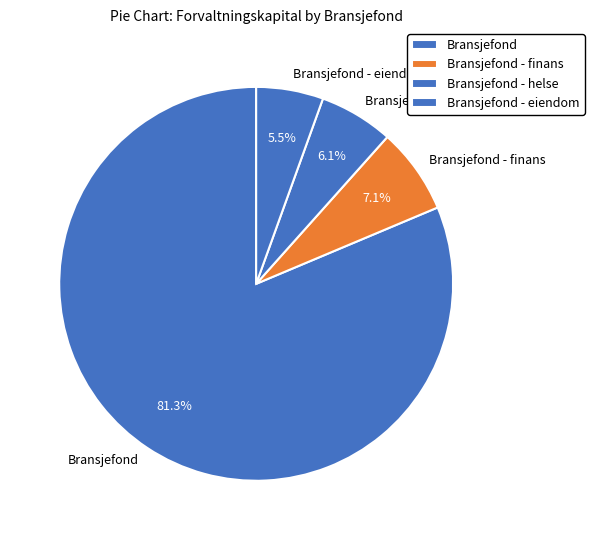

What is the largest slice in the pie chart?

Bransjefond